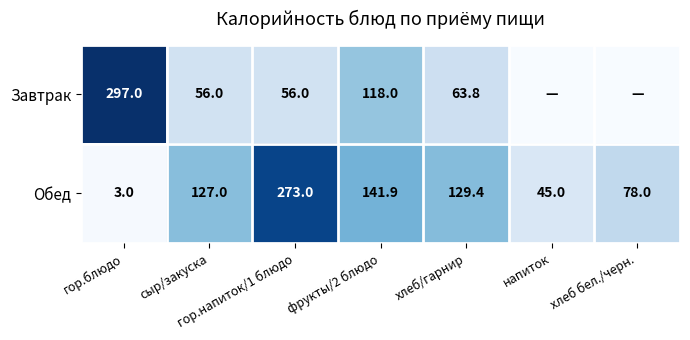

What is the maximum value for Обед?

273.0